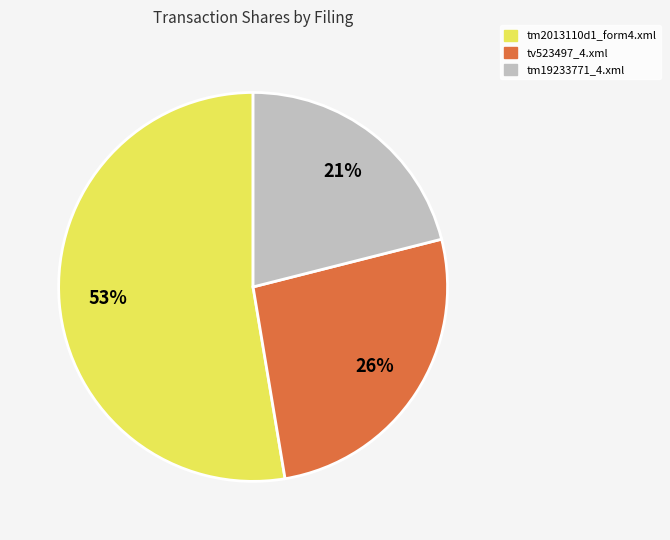

How many slices are in this pie chart?

3